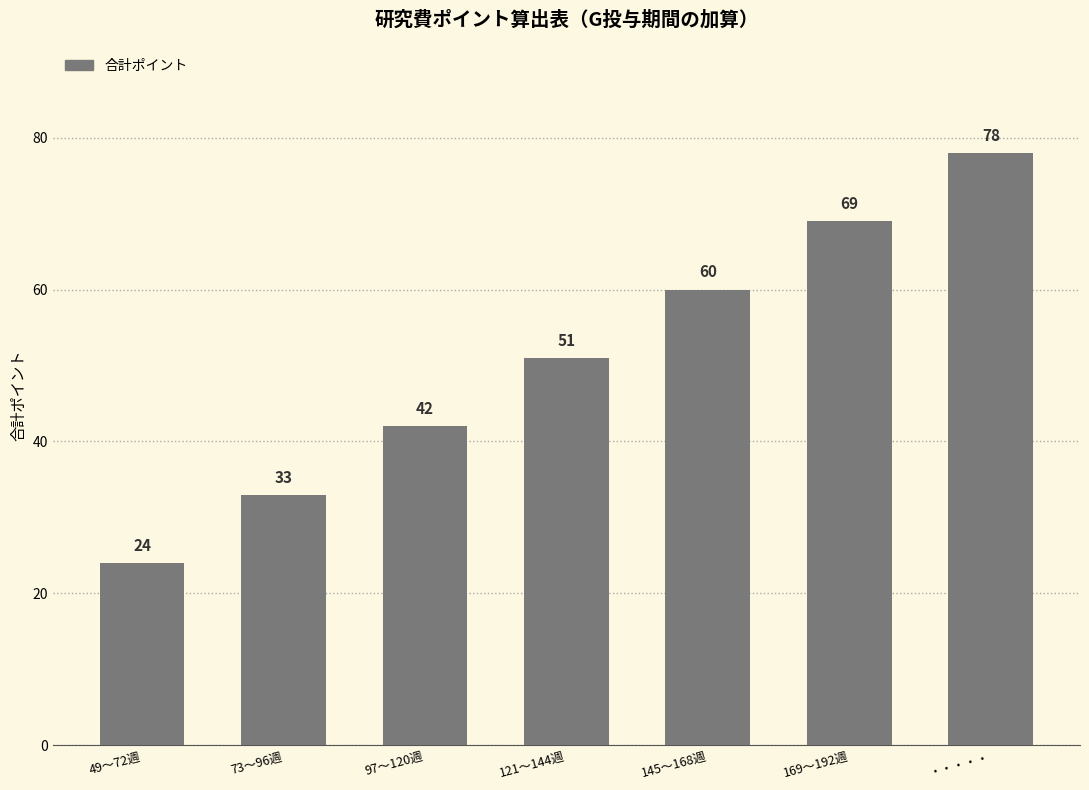

The chart shows a value of 29 at ・・・・・. True or false?

False